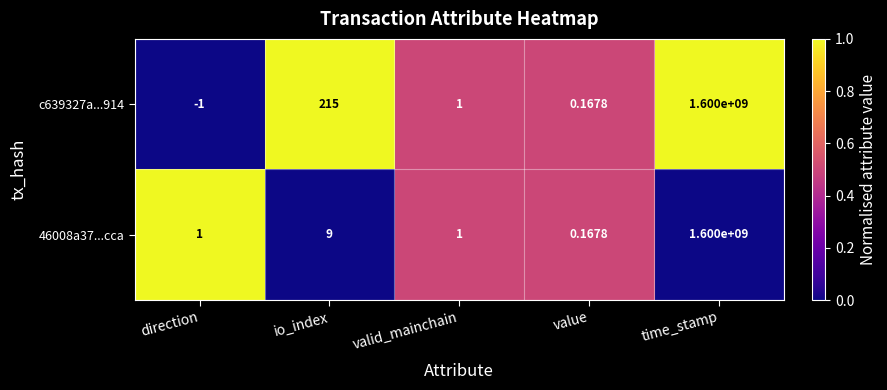

Which label corresponds to the smallest value in the chart?

direction